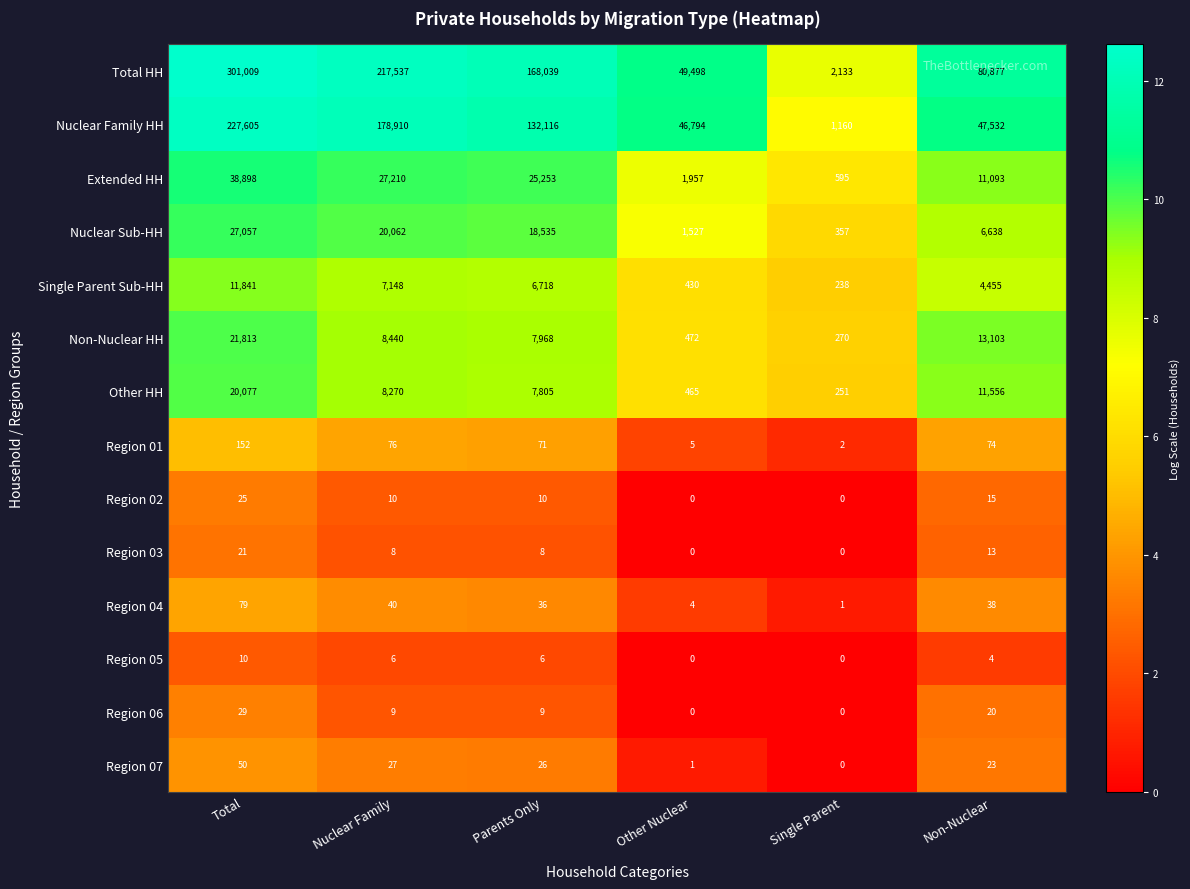

Rank the categories by Nuclear Family HH value from lowest to highest.

Single Parent, Other Nuclear, Non-Nuclear, Parents Only, Nuclear Family, Total